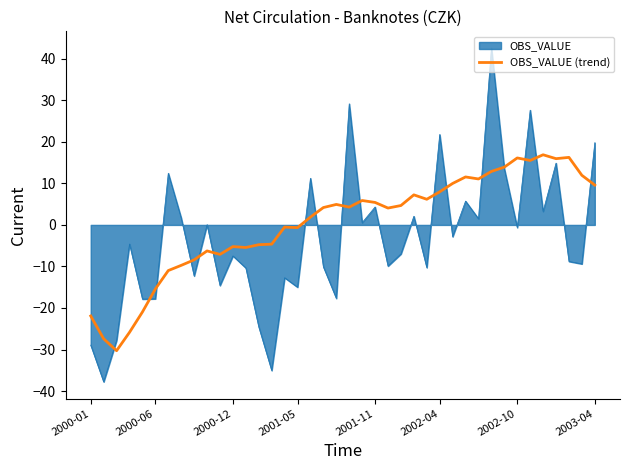

Which series has the largest range (max minus min)?

OBS_VALUE